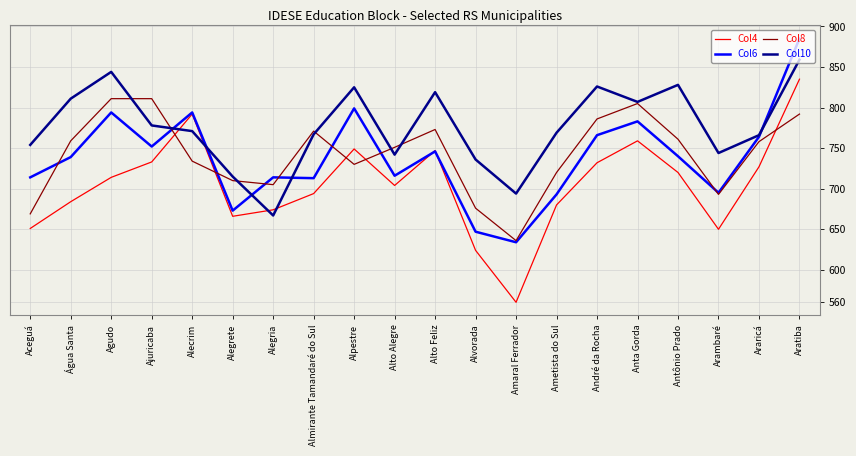

Count the number of categories in the chart.

20